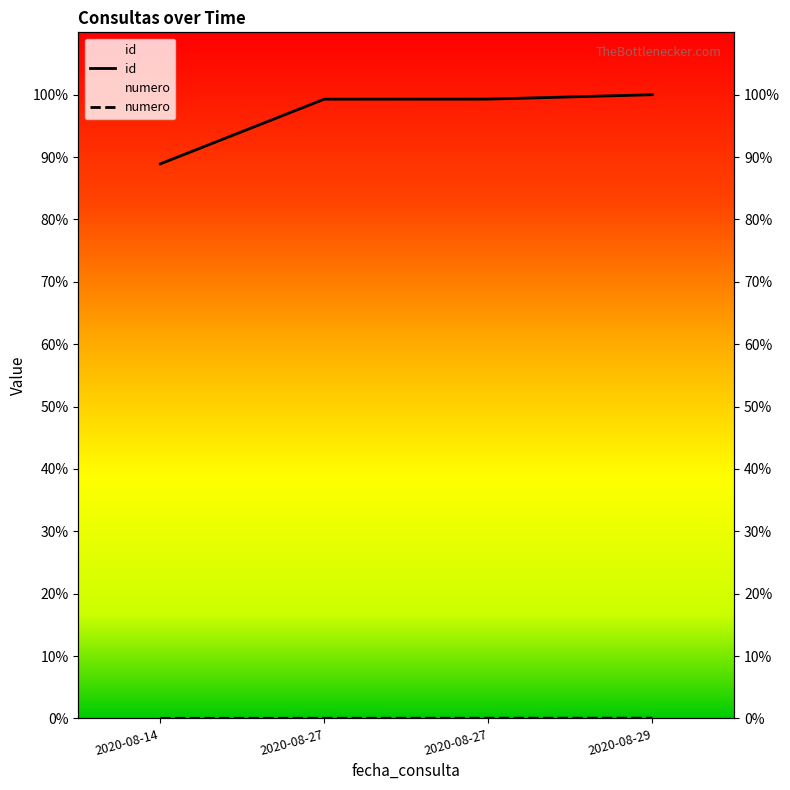

Which has a higher value, 2020-08-14 or 2020-08-29?

2020-08-29